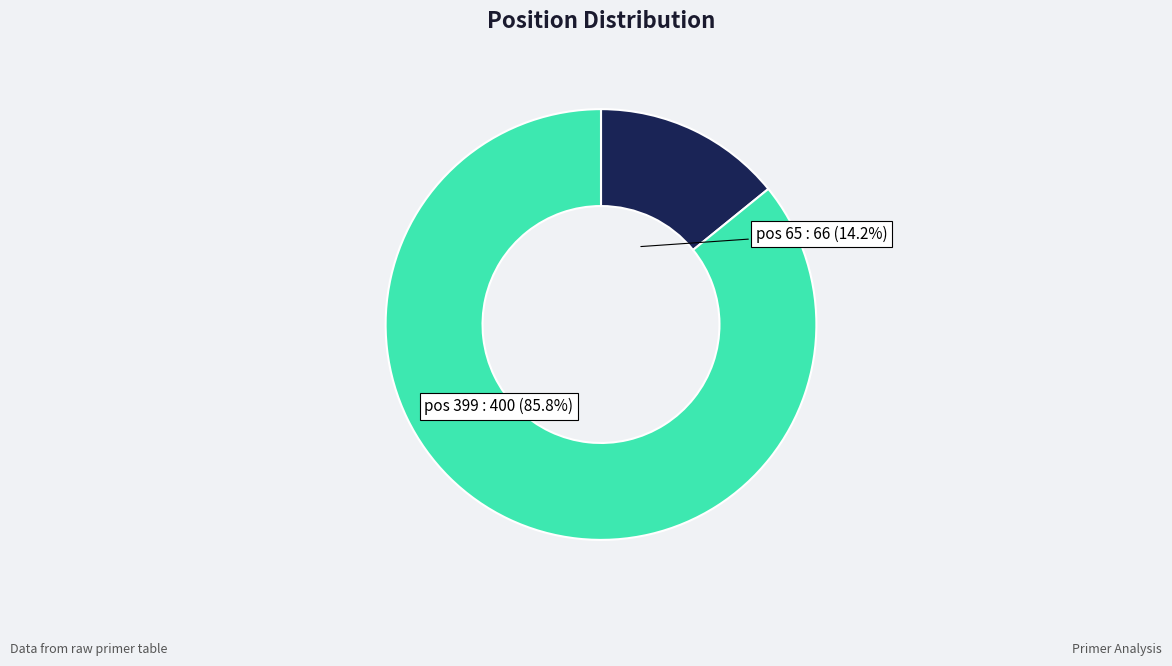

Which has a higher value, pos 399 : 400 (85.8%) or pos 65 : 66 (14.2%)?

pos 399 : 400 (85.8%)